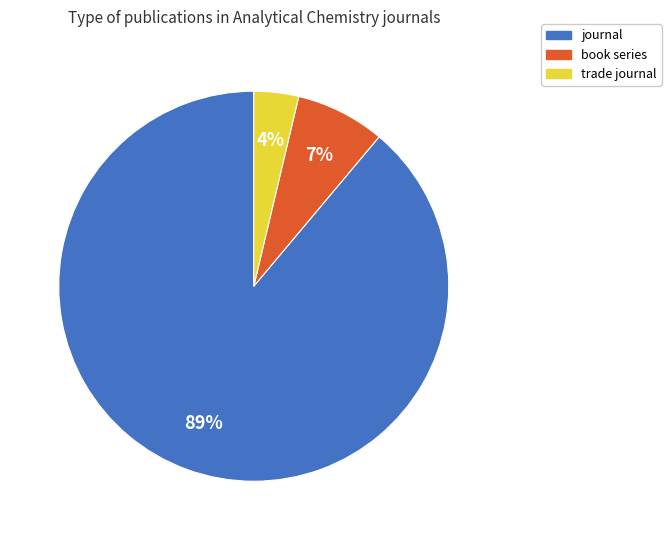

To the nearest percent, what is the difference between the journal and trade journal slice percentages?

85%